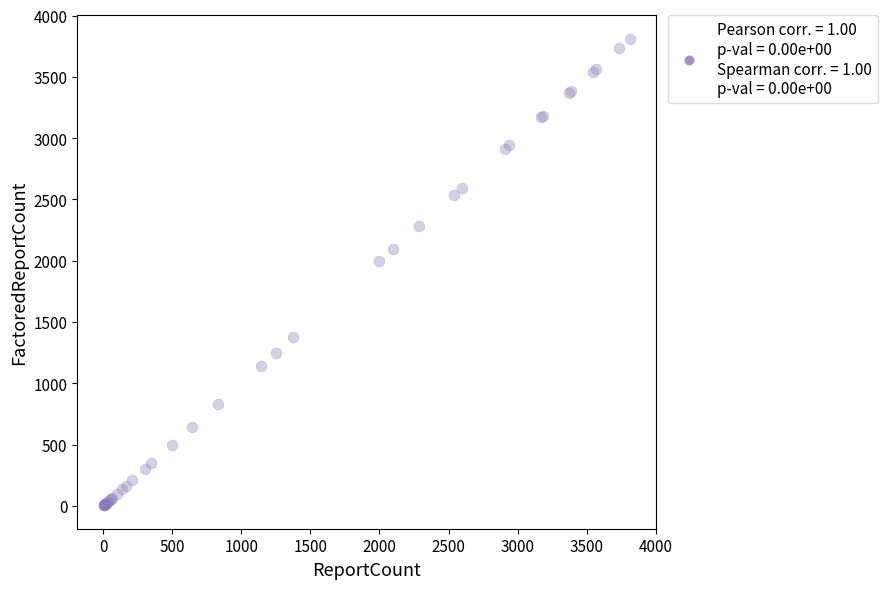

What Y value in the scatter plot is closest to 1908?

1994